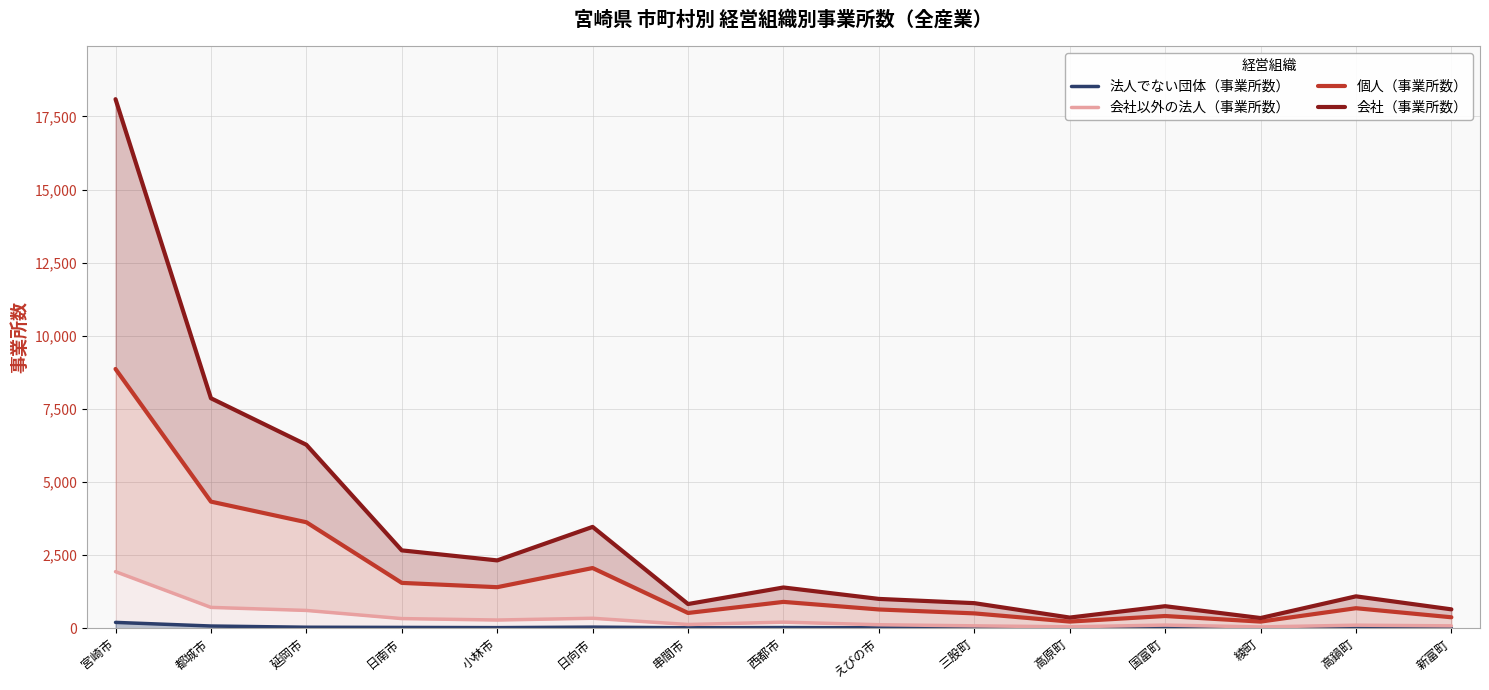

True or false: 法人でない団体（事業所数） and 個人（事業所数） cross at least once.

False